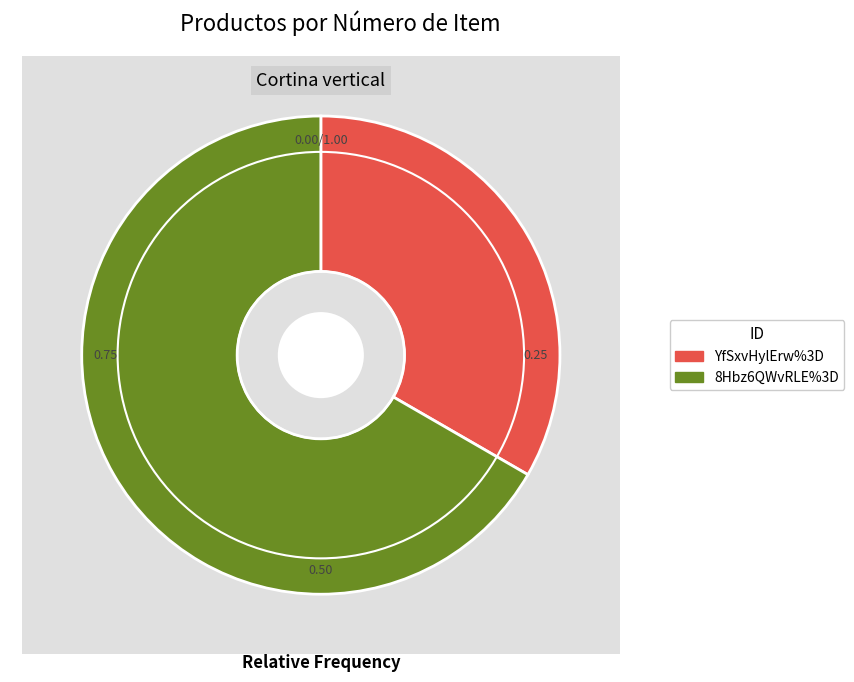

What percentage is the YfSxvHylErw%3D slice, to the nearest percent?

33%